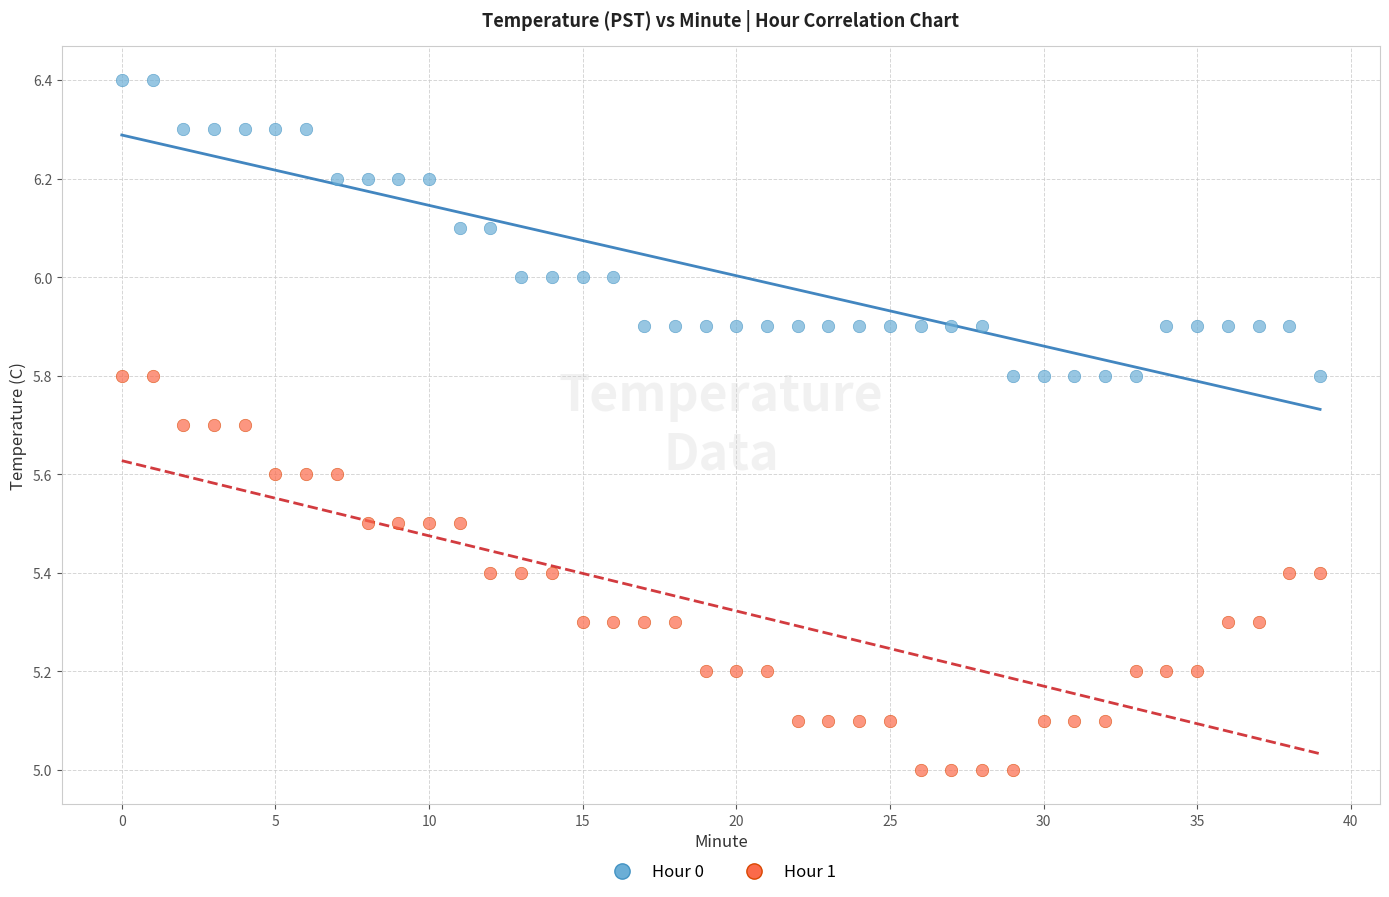

Which series reaches the minimum Y coordinate?

Hour 1